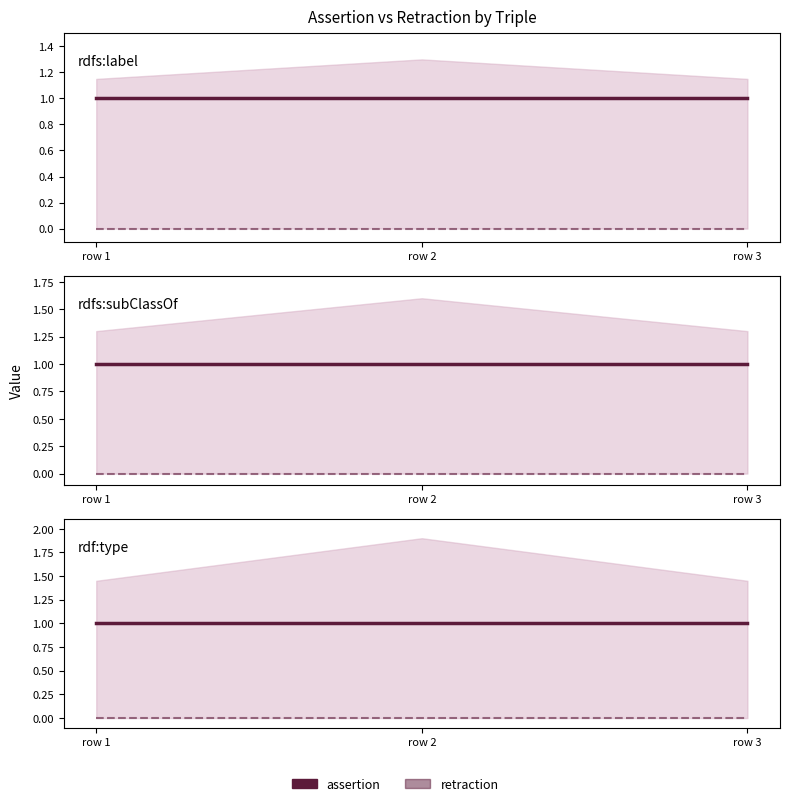

Is it true that assertion equals 1 at row 1?

False